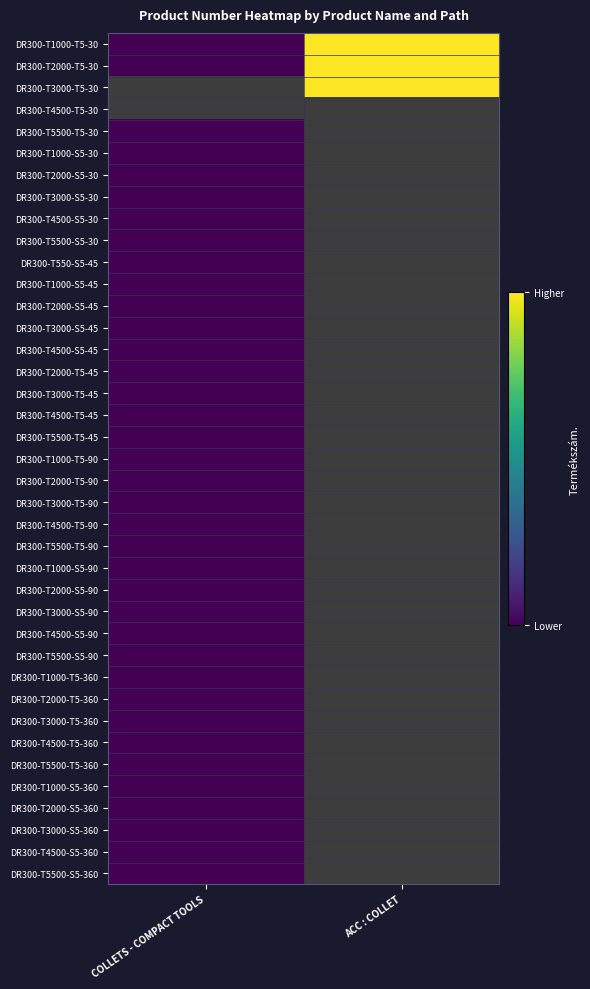

Rank the categories by DR300-T1000-S5-360 value from lowest to highest.

COLLETS - COMPACT TOOLS, ACC : COLLET